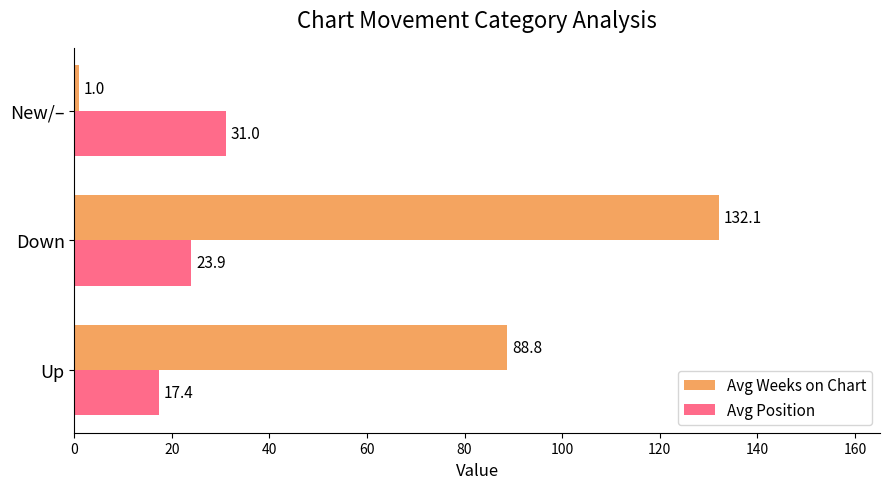

What is the difference between the maximum and minimum values in the Avg Position series?

13.6